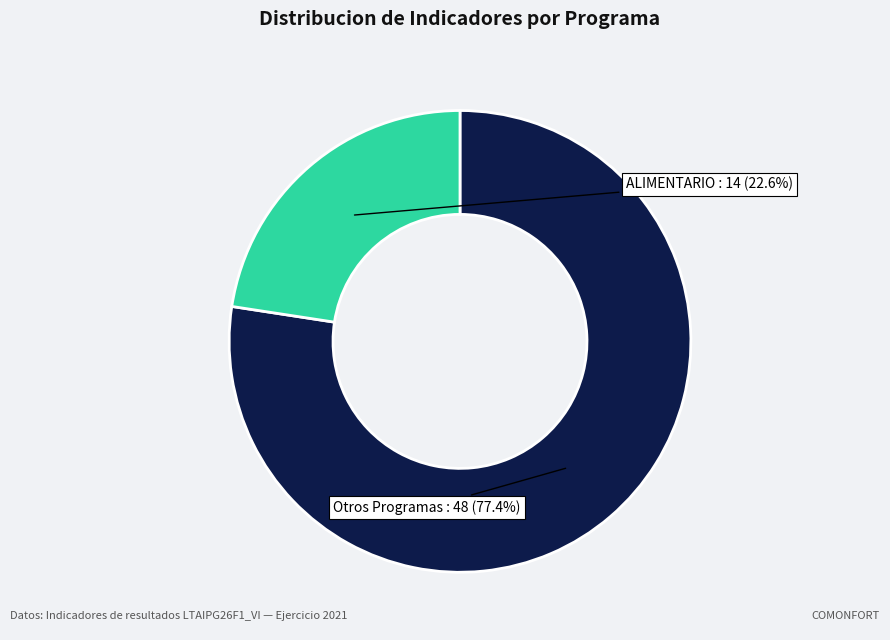

Which slice is the smallest?

ALIMENTARIO